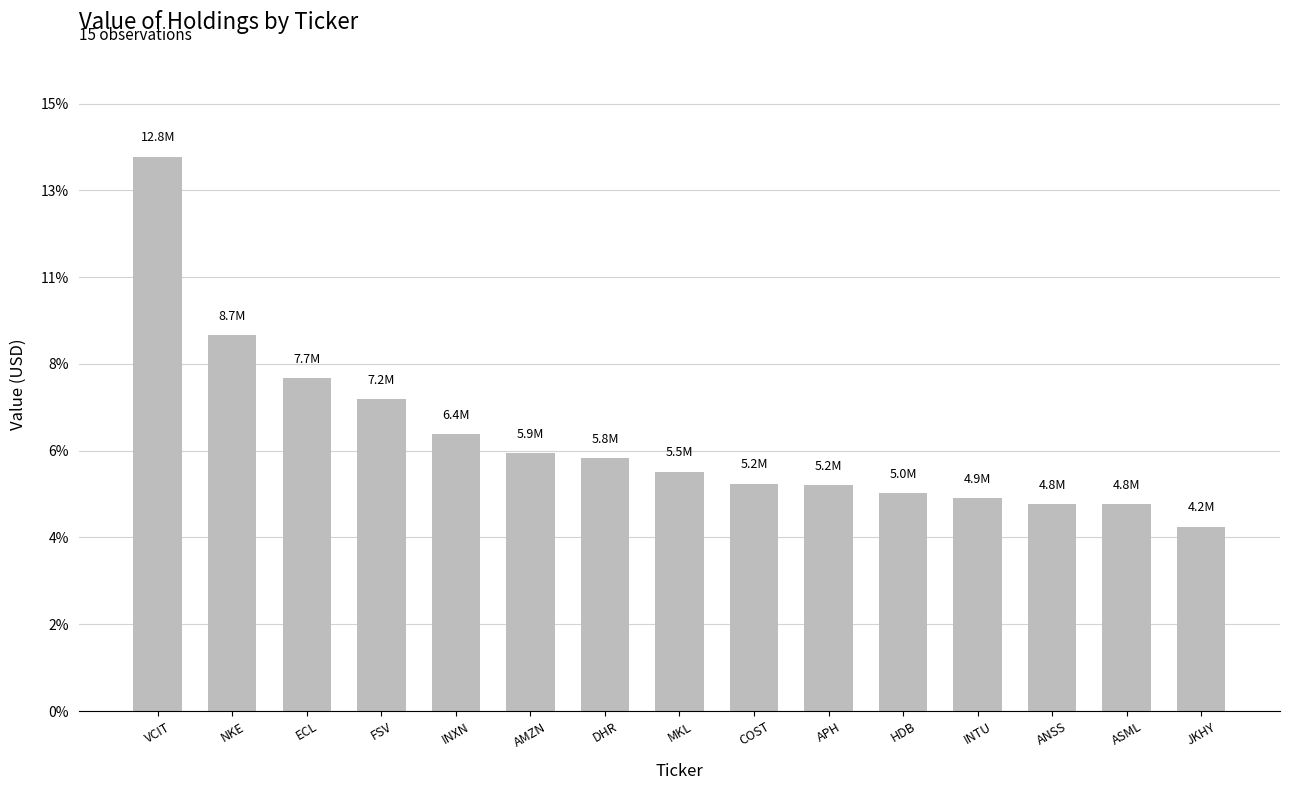

Rank the categories by value from highest to lowest.

VCIT, NKE, ECL, FSV, INXN, AMZN, DHR, MKL, COST, APH, HDB, INTU, ANSS, ASML, JKHY